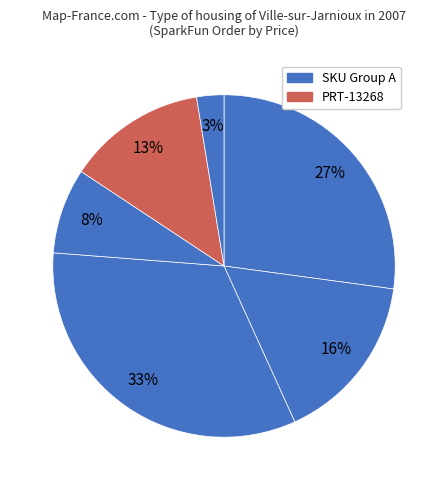

Rank the categories by value from lowest to highest.

PRT-00116, BOB-00544, PRT-13268, PRT-13612, SEN-13266, DEV-13664